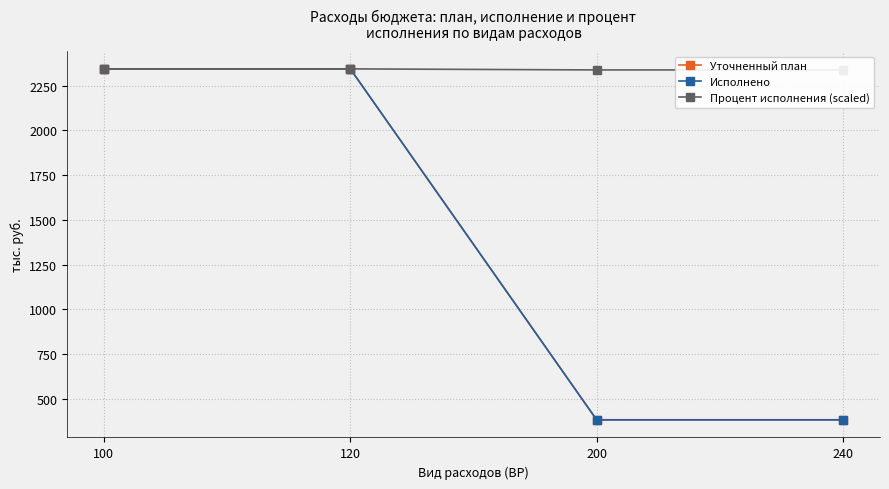

At which category is the sum across all series the highest?

100